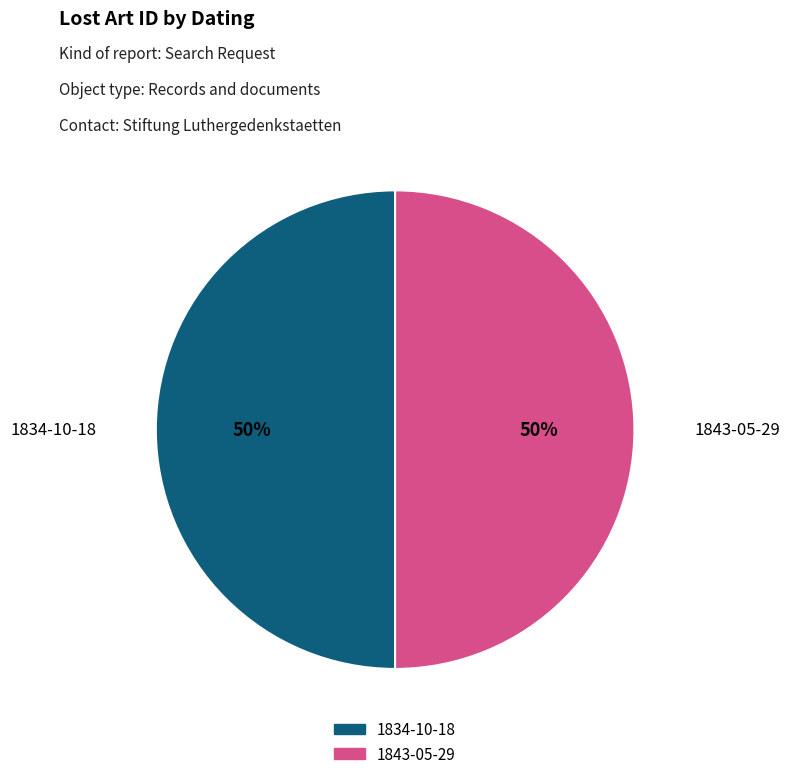

What percentage is the 1834-10-18 slice, to the nearest percent?

50%